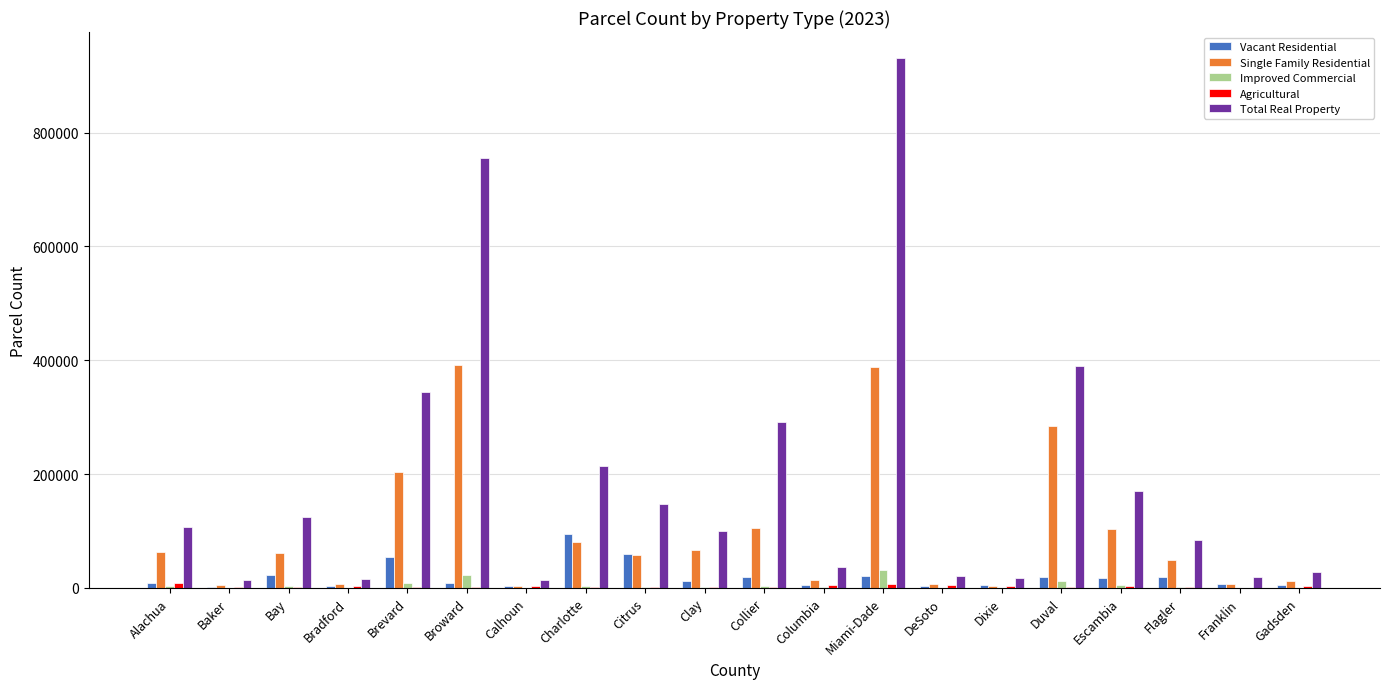

At which category is the sum across all series the highest?

Miami-Dade